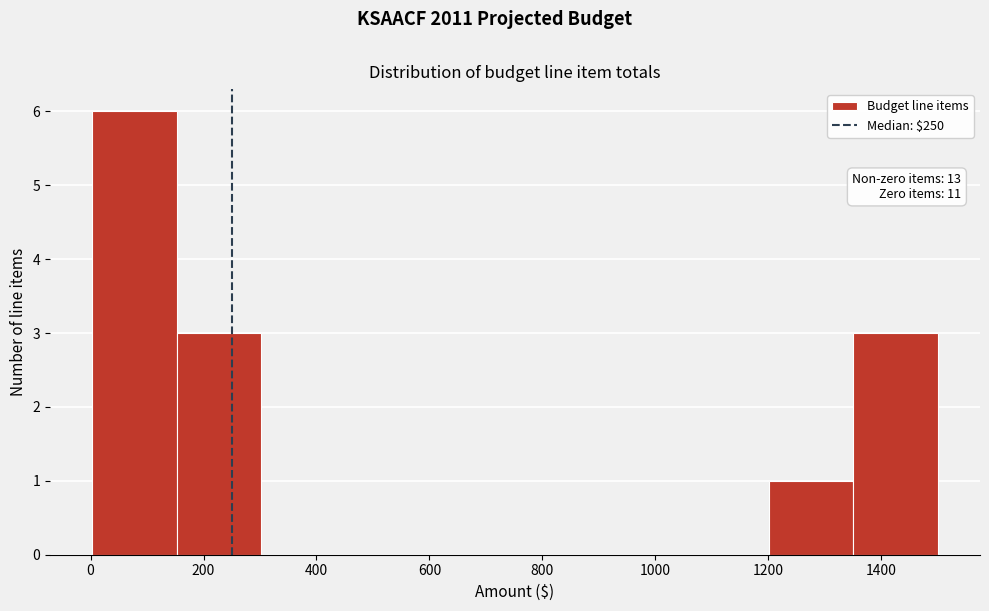

Which range on the x-axis has the tallest bar?

0 to 160